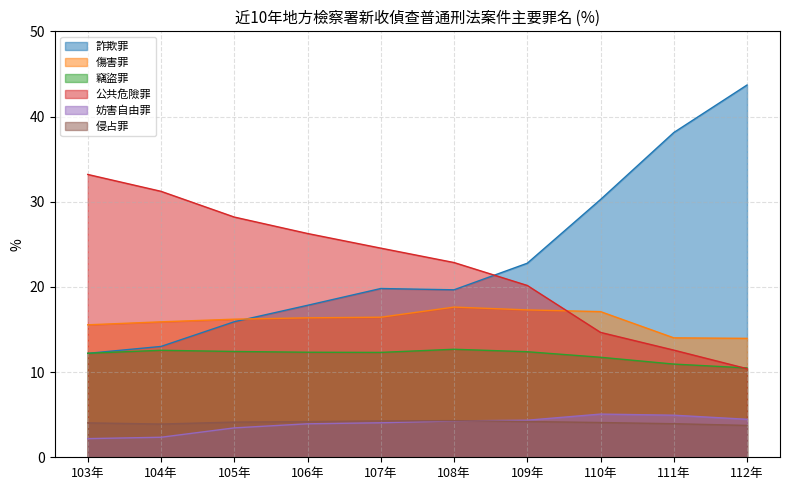

Which series has the largest total across all categories?

詐欺罪